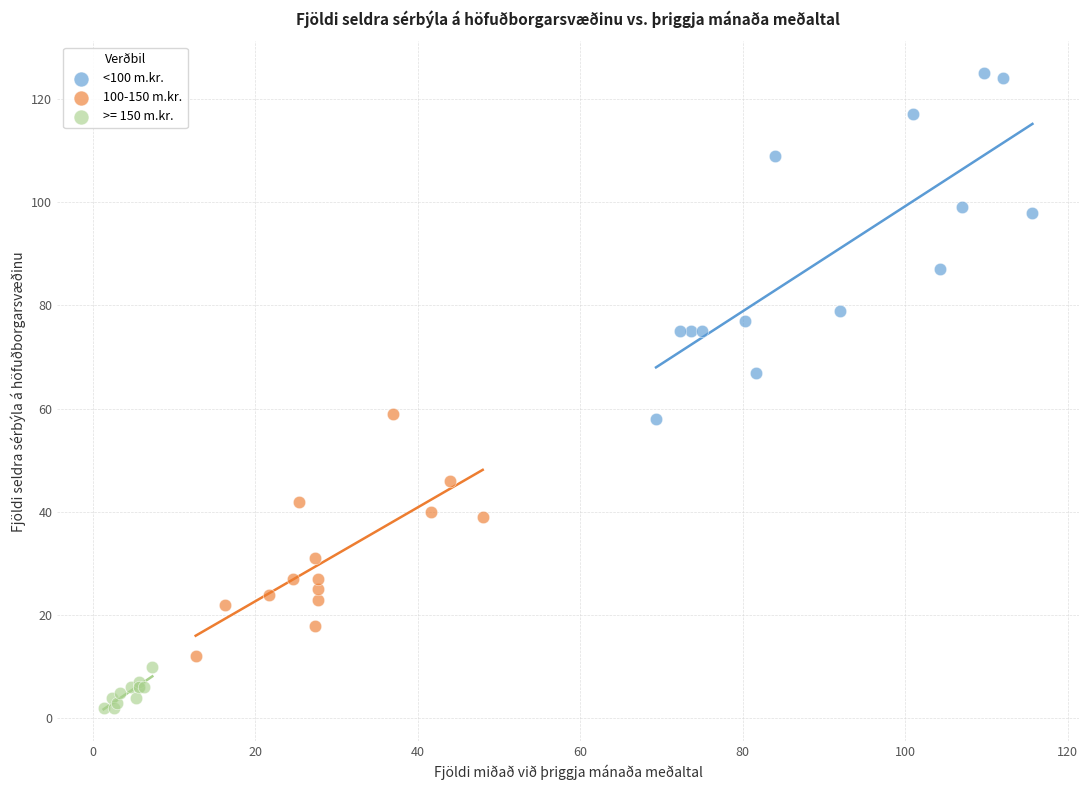

Which series has the widest spread of Y values?

<100 m.kr.